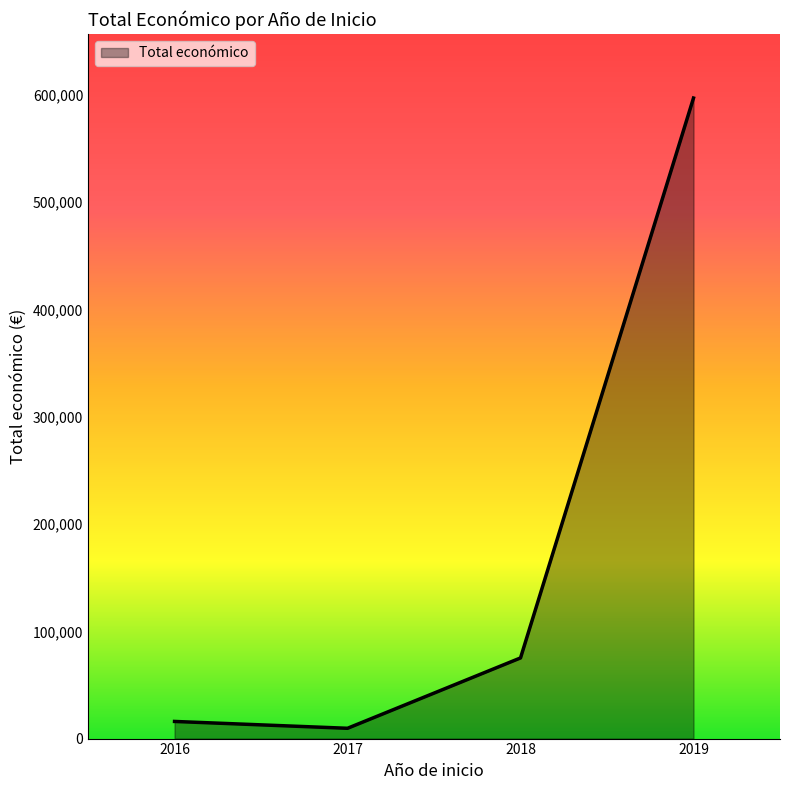

Where is the first local minimum?

2017